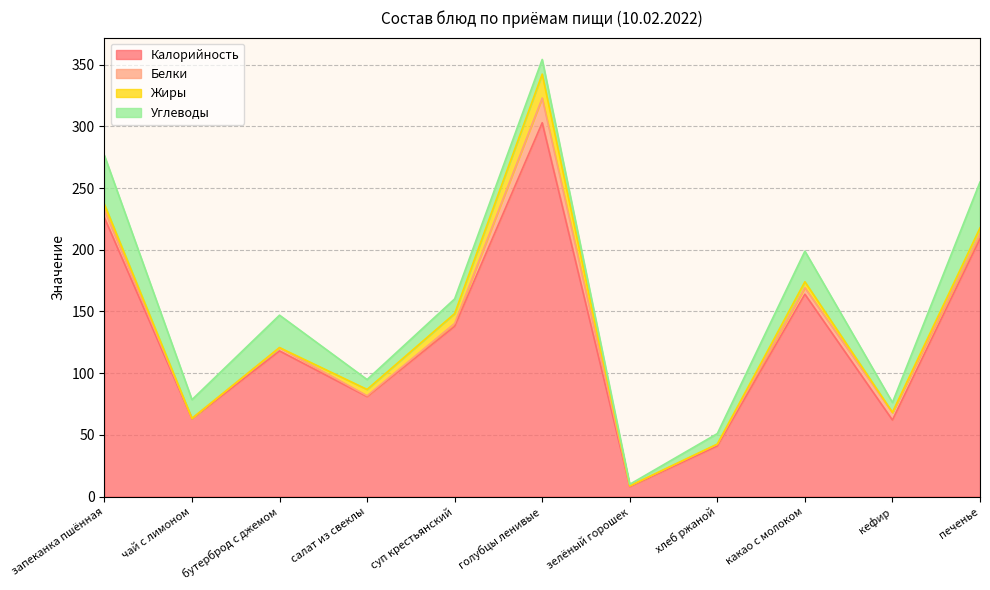

Reading left to right, what are all the values shown in this chart?

Калорийность: запеканка пшённая=226.0	чай с лимоном=63.0	бутерброд с джемом=118.0	салат из свеклы=81.0	суп крестьянский=138.0	голубцы ленивые=303.0	зелёный горошек=8.0	хлеб ржаной=41.0	какао с молоком=164.0	кефир=62.0	печенье=209.0
Белки: запеканка пшённая=6.3	чай с лимоном=0.3	бутерброд с джемом=2.7	салат из свеклы=0.7	суп крестьянский=2.3	голубцы ленивые=20.0	зелёный горошек=0.6	хлеб ржаной=1.3	какао с молоком=5.2	кефир=6.0	печенье=3.8
Жиры: запеканка пшённая=4.6	чай с лимоном=0.0	бутерброд с джемом=0.0	салат из свеклы=5.1	суп крестьянский=8.0	голубцы ленивые=19.4	зелёный горошек=0.0	хлеб ржаной=0.2	какао с молоком=4.9	кефир=0.2	печенье=4.9
Углеводы: запеканка пшённая=39.6	чай с лимоном=15.2	бутерброд с джемом=26.3	салат из свеклы=8.0	суп крестьянский=11.9	голубцы ленивые=11.9	зелёный горошек=1.3	хлеб ржаной=8.5	какао с молоком=24.8	кефир=8.0	печенье=37.2